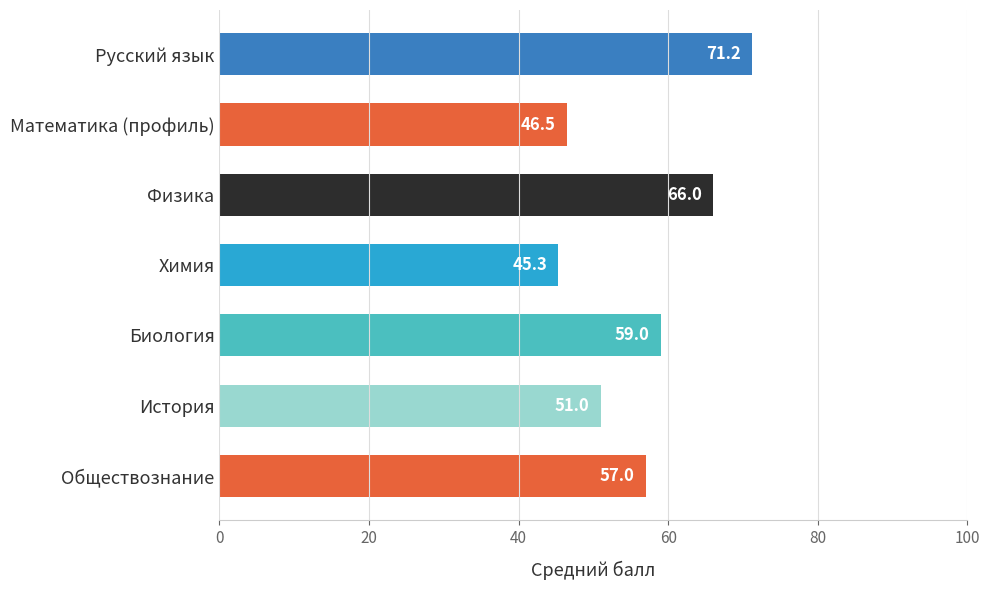

The value at История is 51.0. True or false?

True